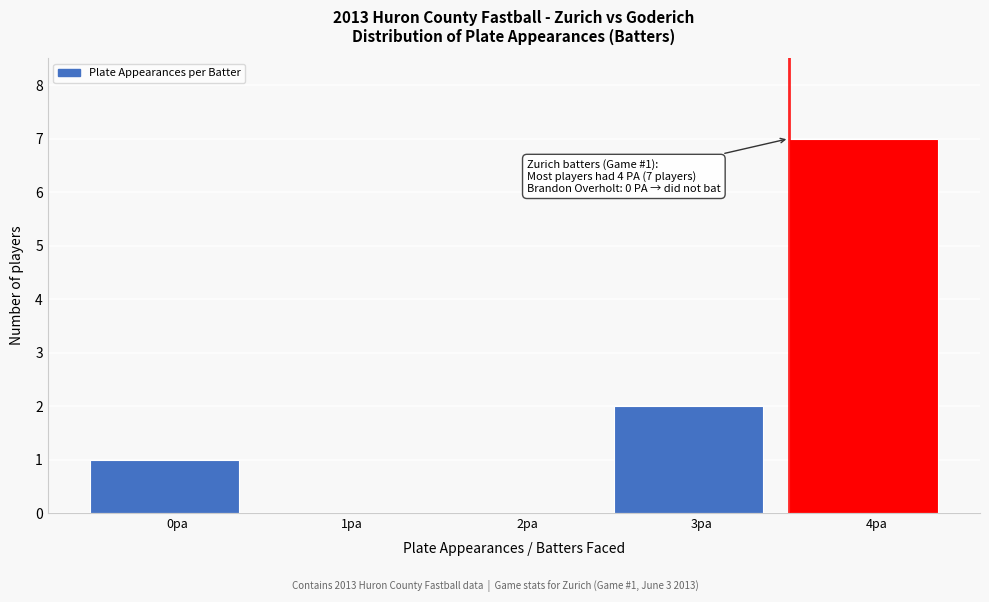

Reading right to left, list all the values displayed in this chart.

4pa=7	3pa=2	2pa=0	1pa=0	0pa=1